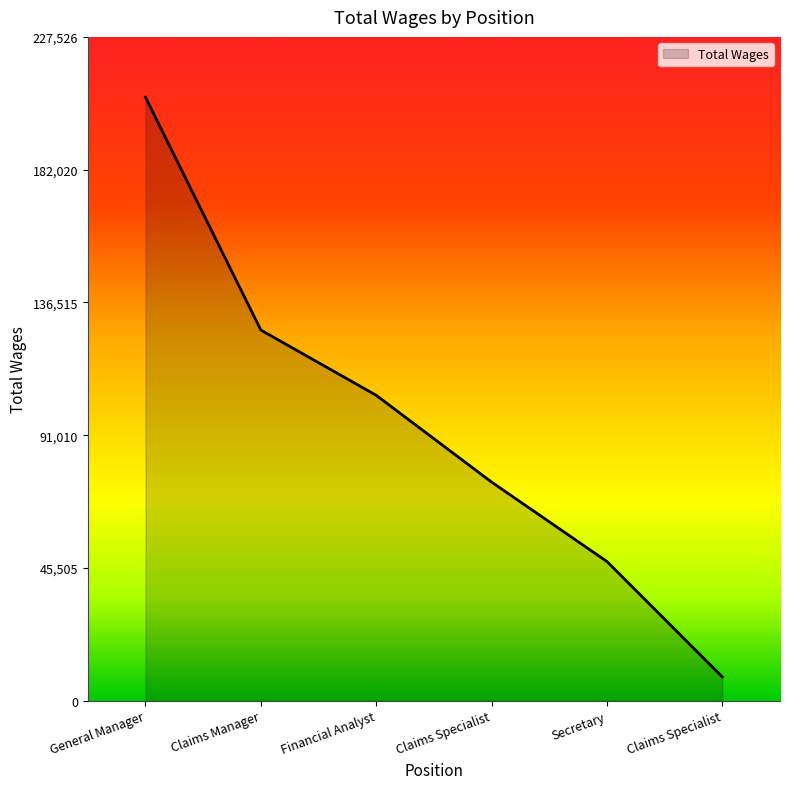

Does the chart display data point markers on the line(s)?

No